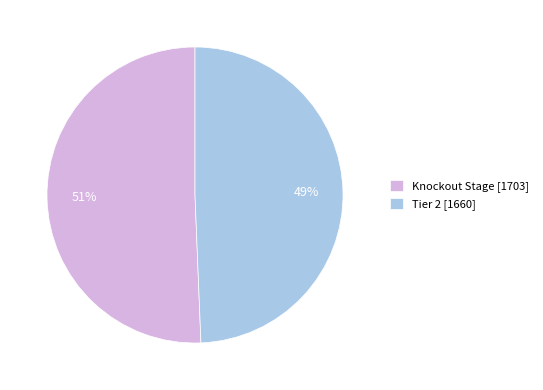

Rank the categories by value from lowest to highest.

Tier 2, Knockout Stage